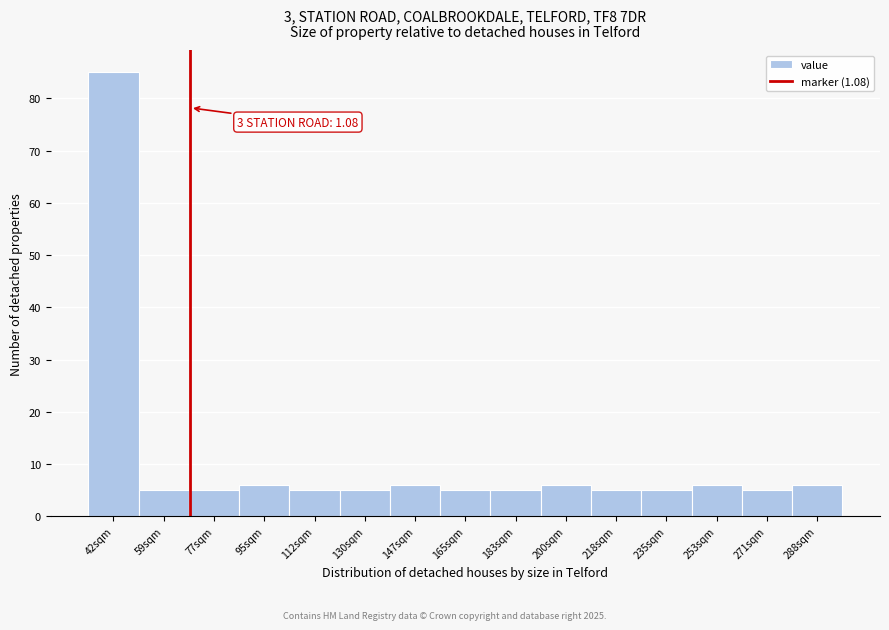

Reading left to right, list all the values displayed in this chart.

85	5	5	6	5	5	6	5	5	6	5	5	6	5	6